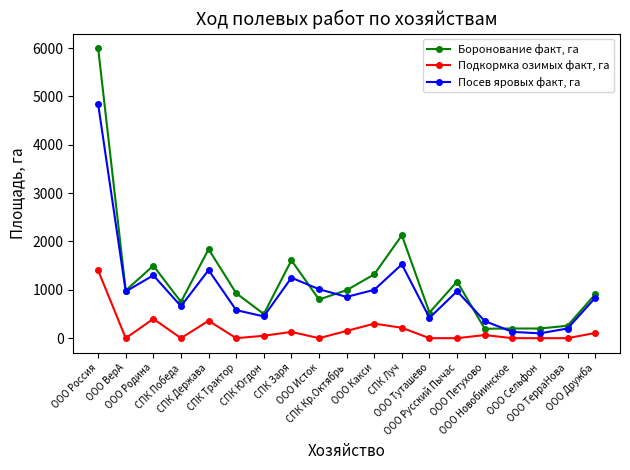

What position from the left is ООО ВерА?

2